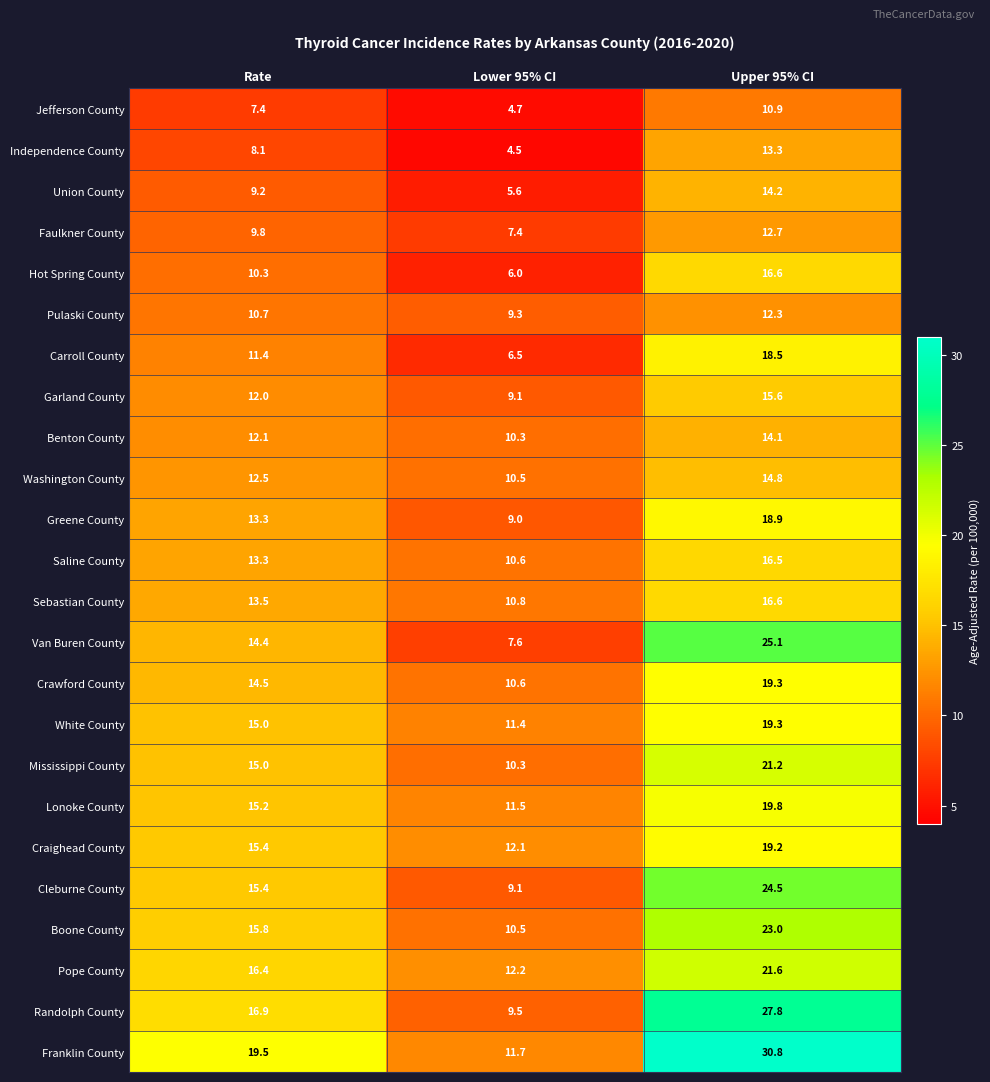

What is the sum of the Jefferson County values at Upper 95% CI and Lower 95% CI?

15.6